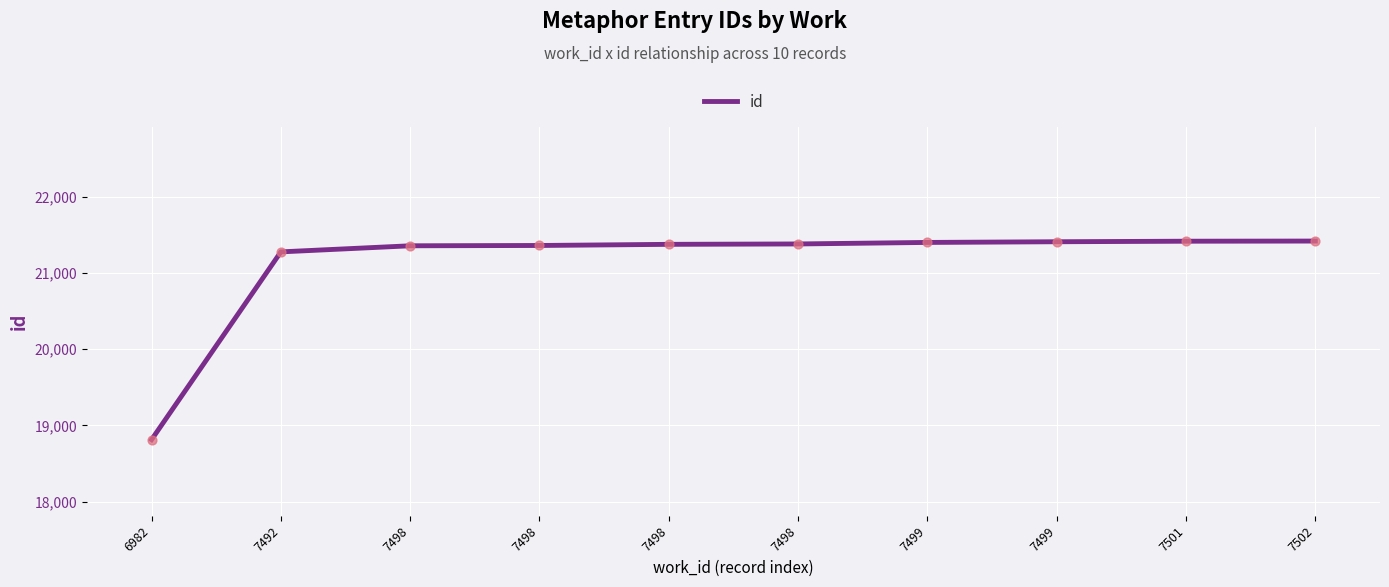

What is the change in value from 7498 to 7498?

+24